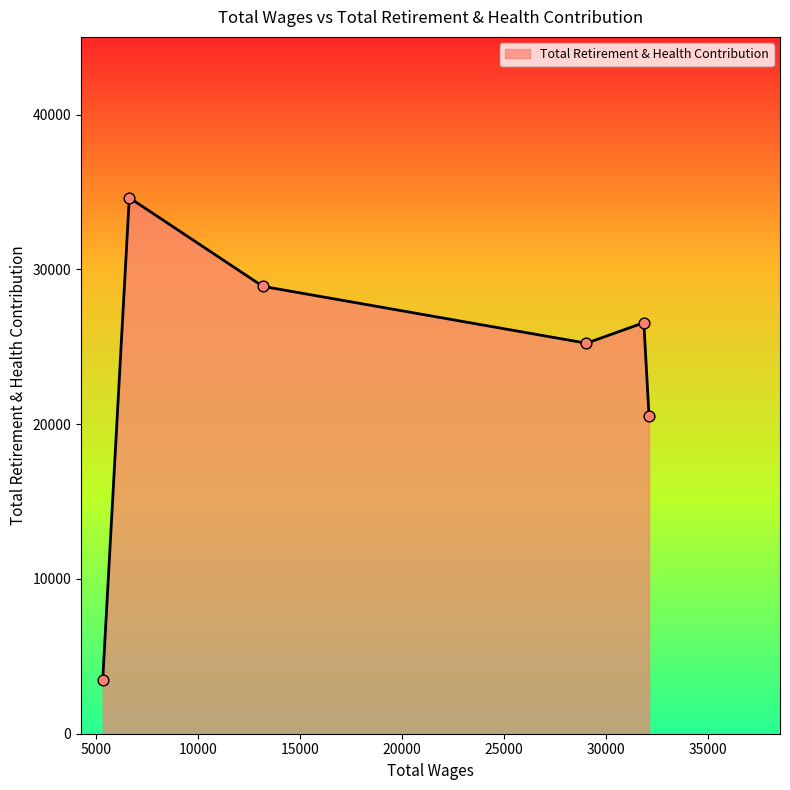

What is the sum of all values?

139353